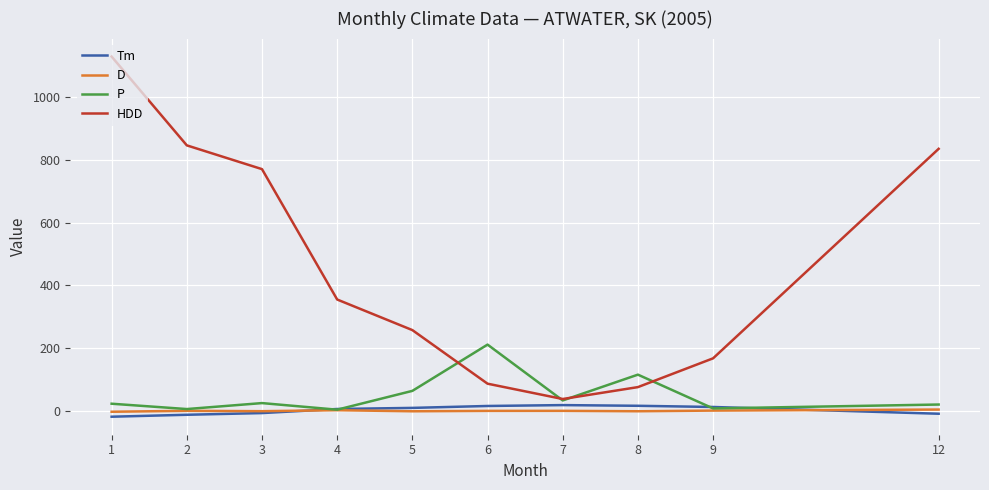

The value of P at 8 is 192.7. True or false?

False